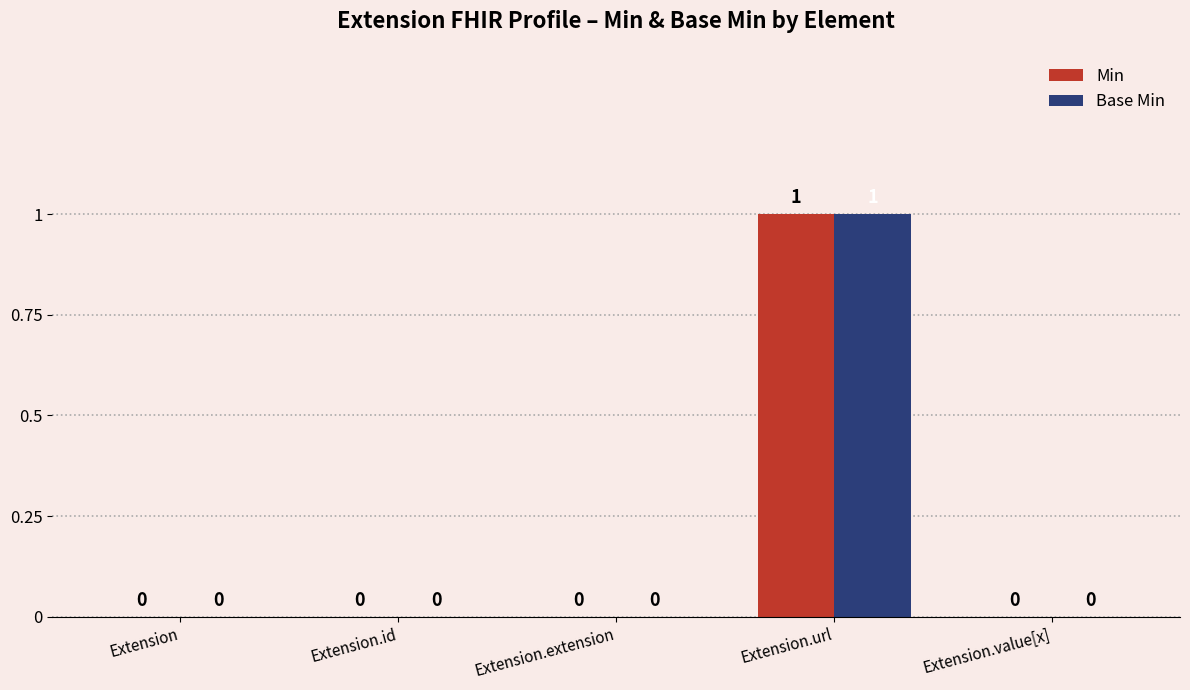

Count the Base Min values in the range 0 to 1.

5